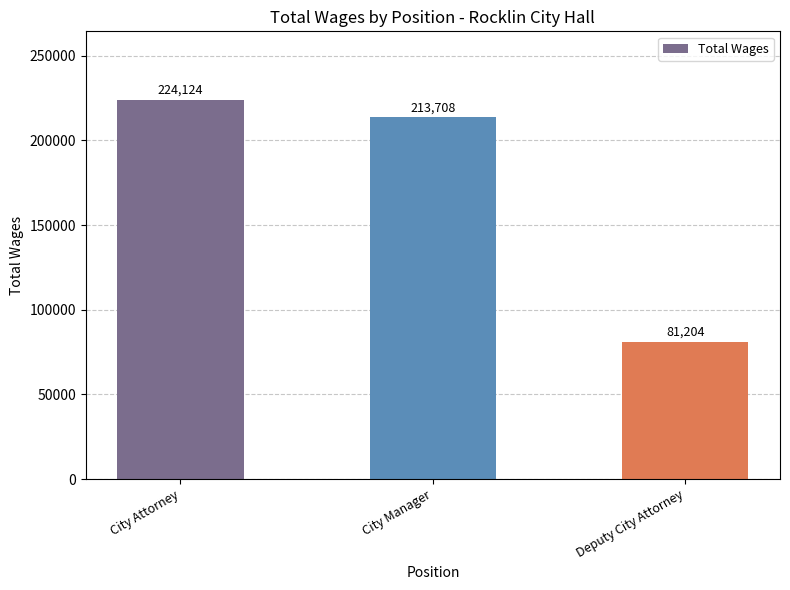

Reading right to left, what are all the values shown in this chart?

81204	213708	224124